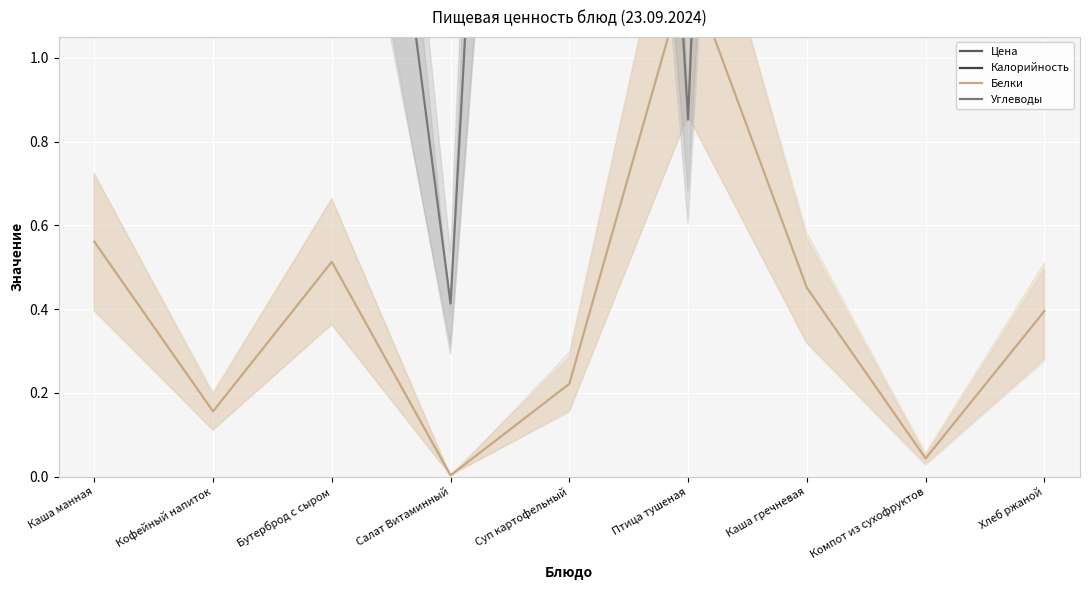

Read the Углеводы value at Кофейный напиток.

6.6